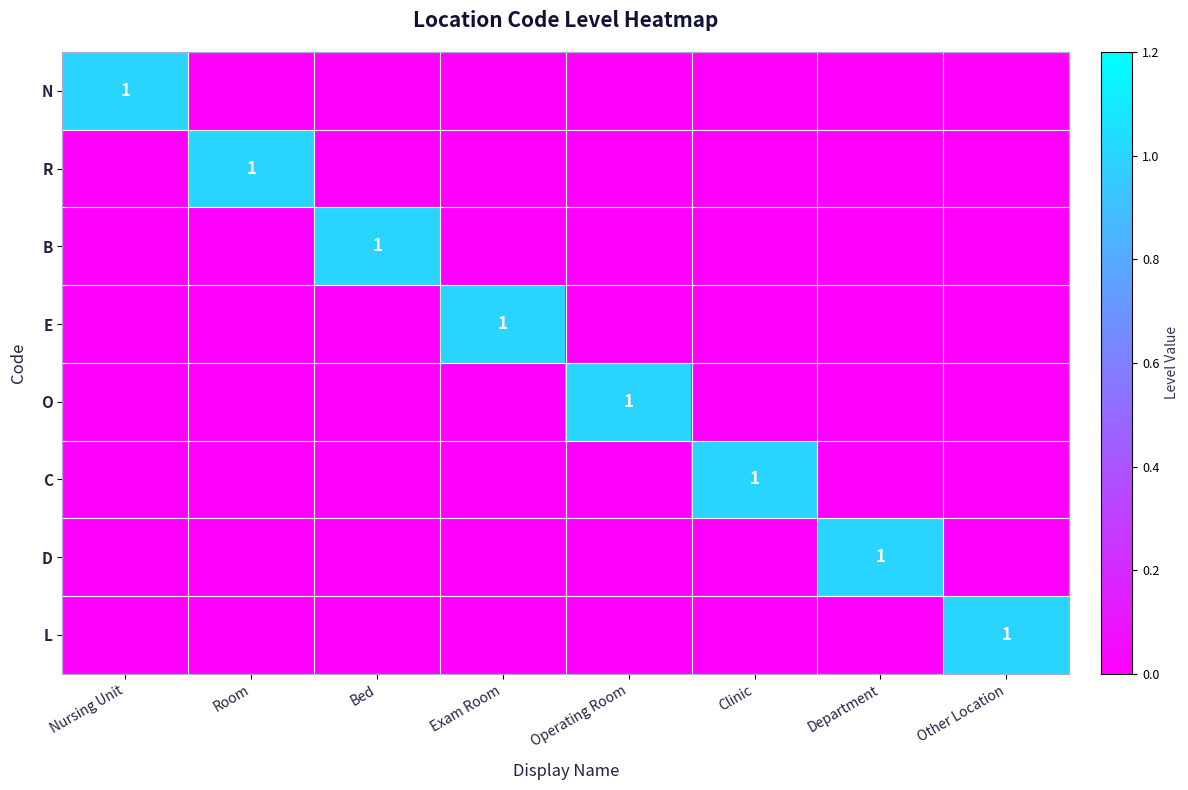

True or false: N has a value of 1 at Nursing Unit.

True